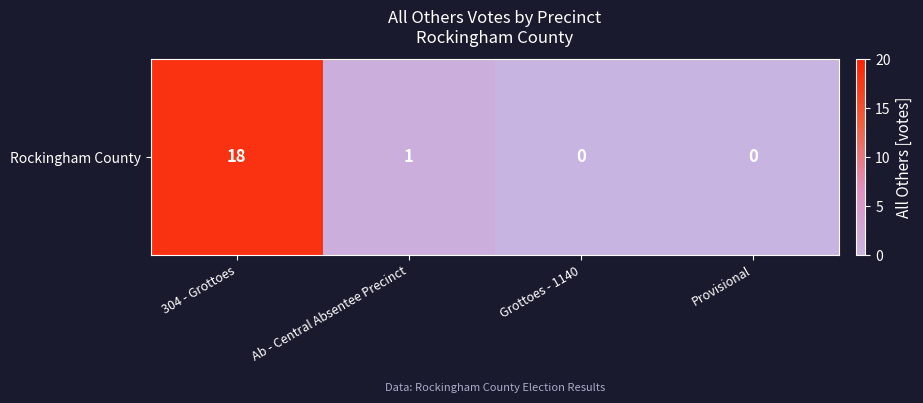

List the labels in order of value, smallest first.

Grottoes - 1140, Provisional, Ab - Central Absentee Precinct, 304 - Grottoes